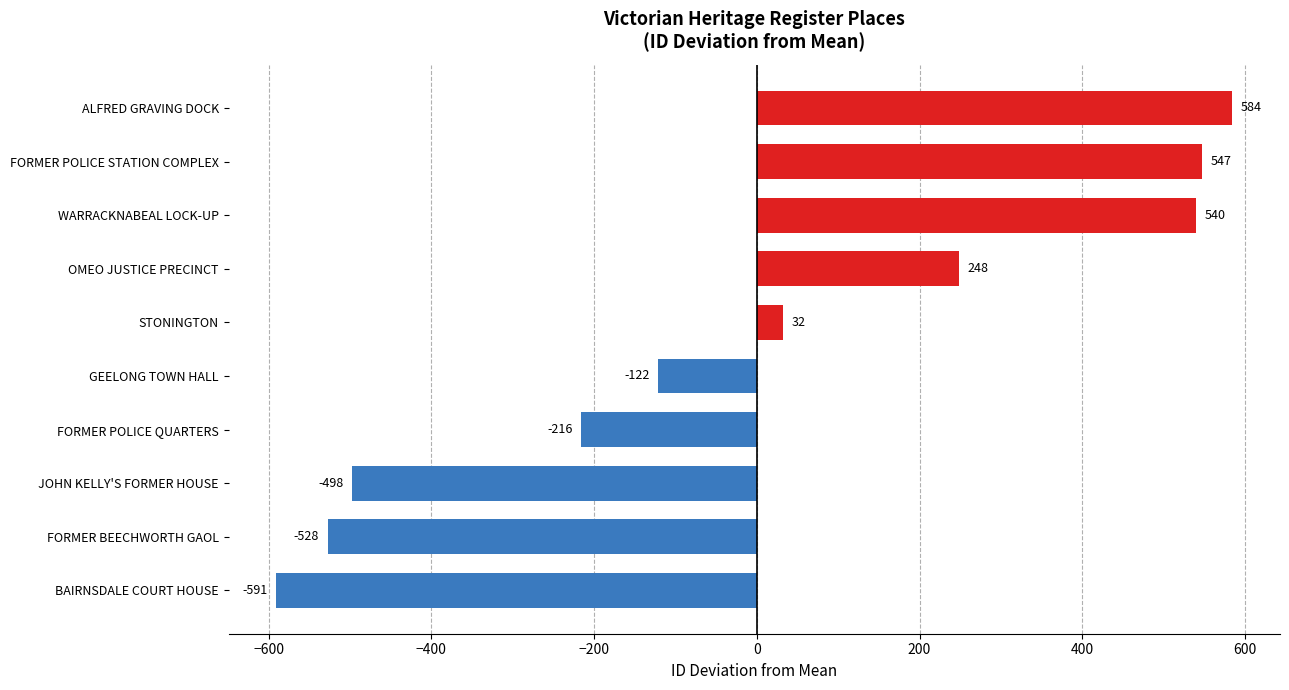

What is the change in value from FORMER POLICE QUARTERS to ALFRED GRAVING DOCK?

+800.0